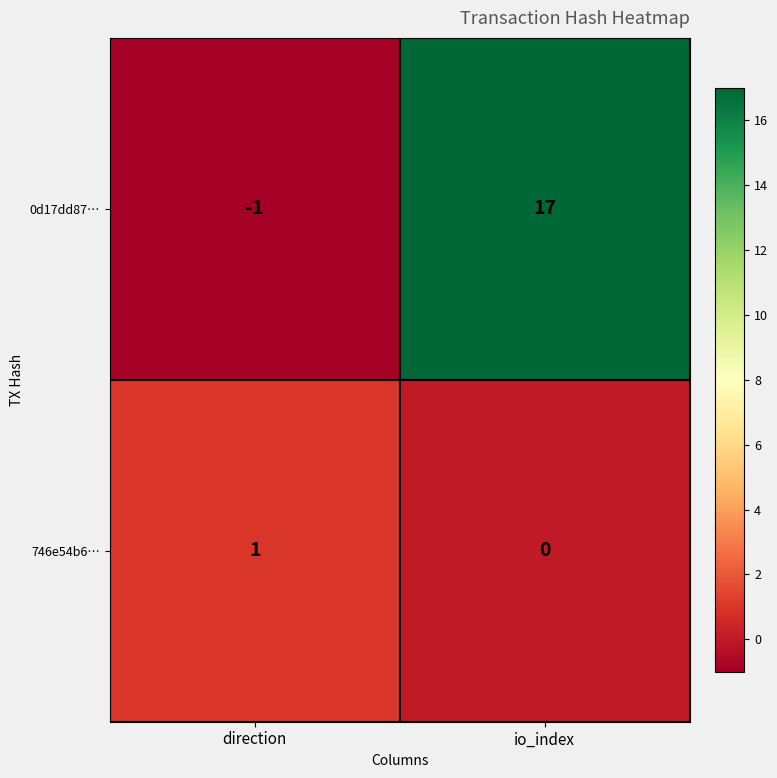

Reading right to left, list all the values displayed in this chart.

0d17dd87…: 17	-1
746e54b6…: 0	1